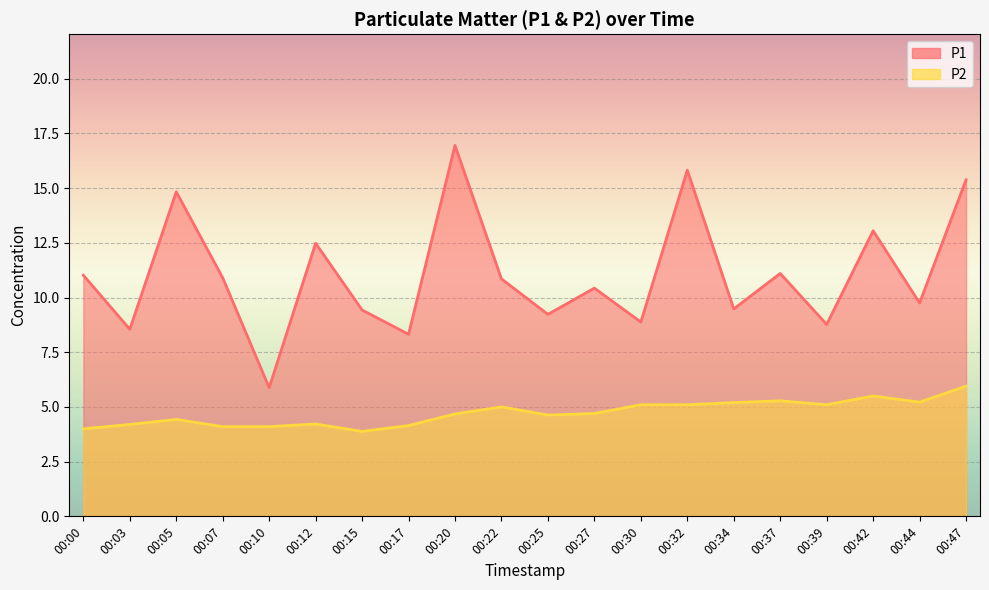

Reading left to right, what are all the values shown in this chart?

P1: 00:00=11.0	00:03=8.6	00:05=14.8	00:07=10.9	00:10=5.9	00:12=12.5	00:15=9.4	00:17=8.3	00:20=16.9	00:22=10.8	00:25=9.2	00:27=10.4	00:30=8.9	00:32=15.8	00:34=9.5	00:37=11.1	00:39=8.8	00:42=13.1	00:44=9.8	00:47=15.4
P2: 00:00=4.0	00:03=4.2	00:05=4.4	00:07=4.1	00:10=4.1	00:12=4.2	00:15=3.9	00:17=4.2	00:20=4.7	00:22=5.0	00:25=4.6	00:27=4.7	00:30=5.1	00:32=5.1	00:34=5.2	00:37=5.3	00:39=5.1	00:42=5.5	00:44=5.2	00:47=6.0